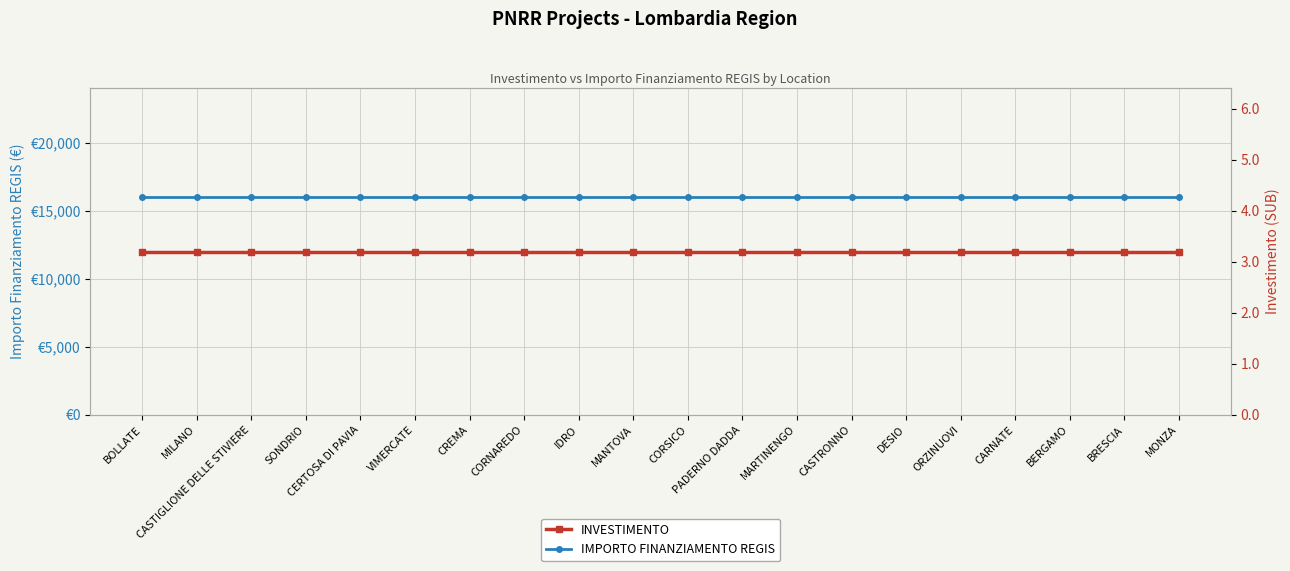

What position from the right is SONDRIO?

17